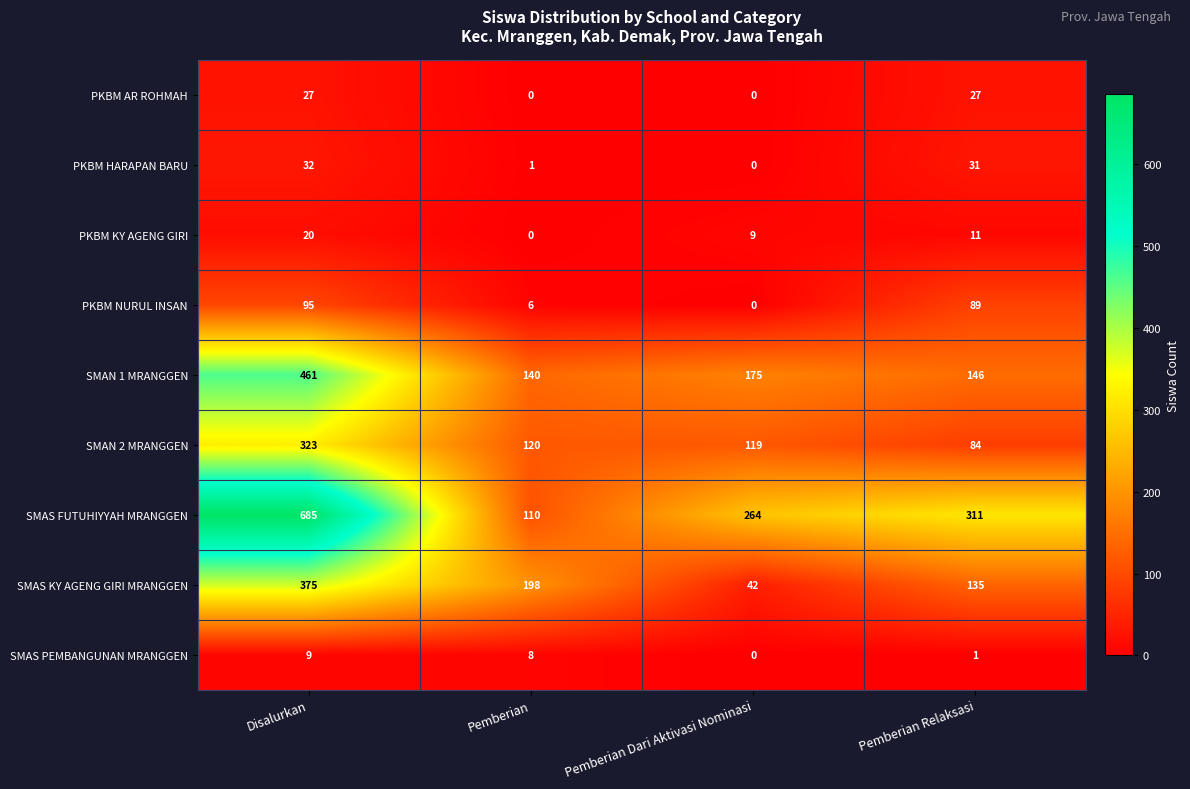

At which category is the sum across all series the highest?

Disalurkan